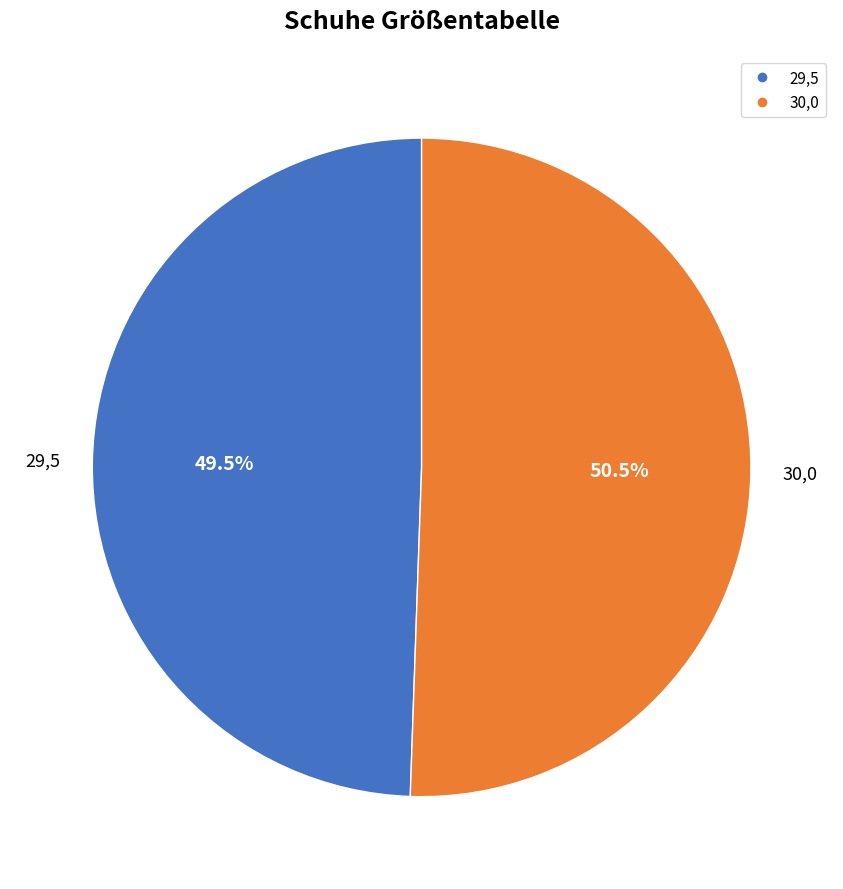

Rank the categories by value from highest to lowest.

30,0, 29,5